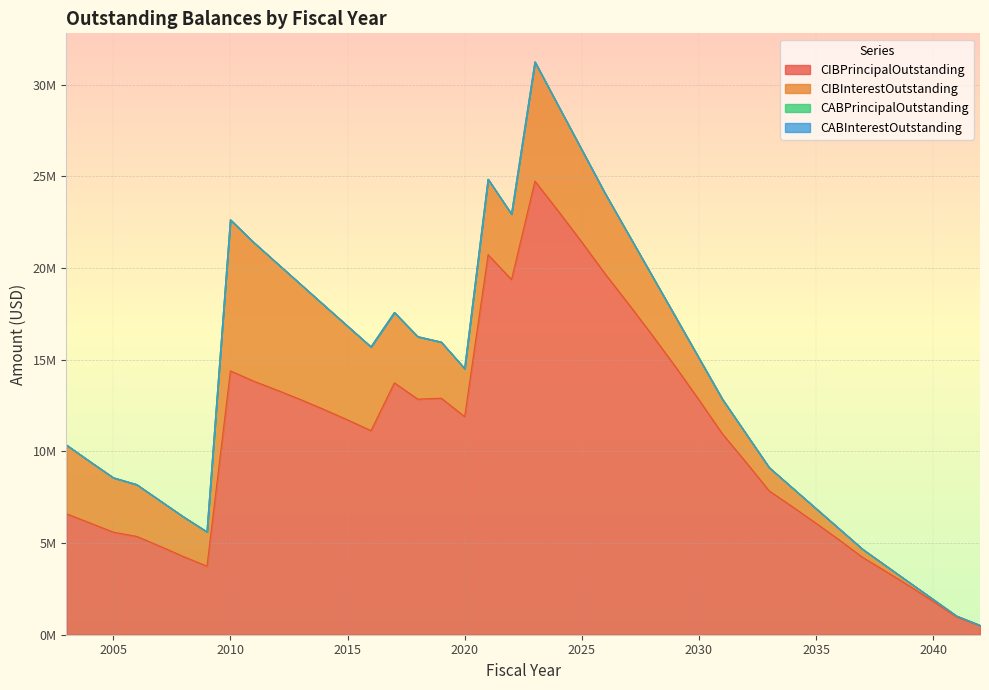

Between 2009 and 2028, which series saw the biggest shift?

CIBPrincipalOutstanding